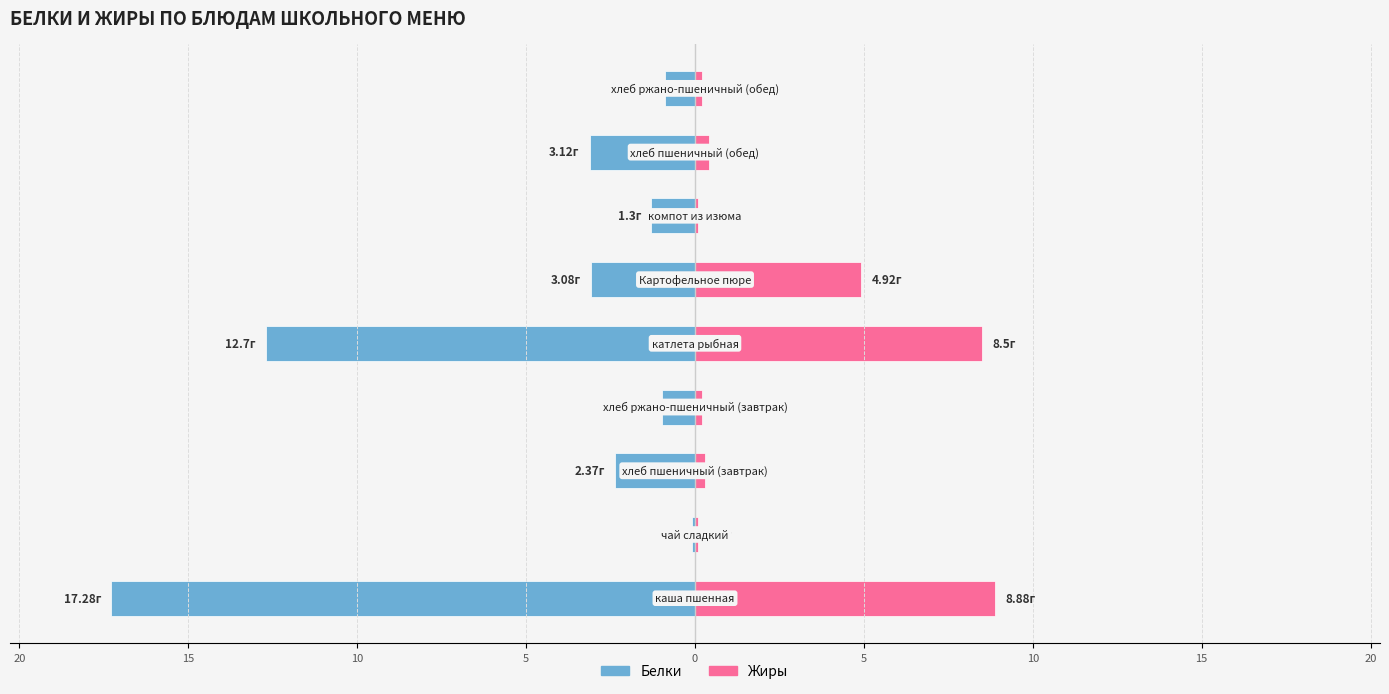

Reading left to right, extract all data points from this chart.

Белки: 5=-17.3	10=-0.1	15=-2.4	20=-1.0	0=-12.7	5=-3.1	10=-1.3	15=-3.1	20=-0.9
Жиры: 5=8.9	10=0.1	15=0.3	20=0.2	0=8.5	5=4.9	10=0.1	15=0.4	20=0.2